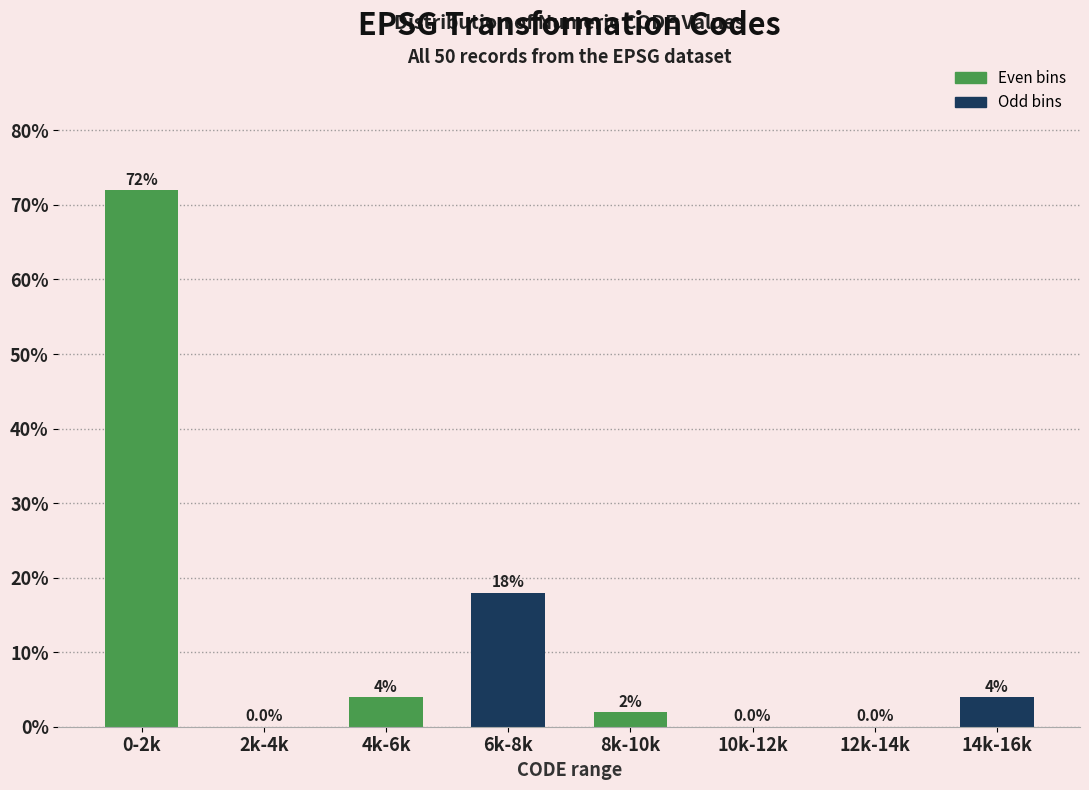

Reading left to right, extract all data points from this chart.

0-2k=72	2k-4k=0	4k-6k=4	6k-8k=18	8k-10k=2	10k-12k=0	12k-14k=0	14k-16k=4